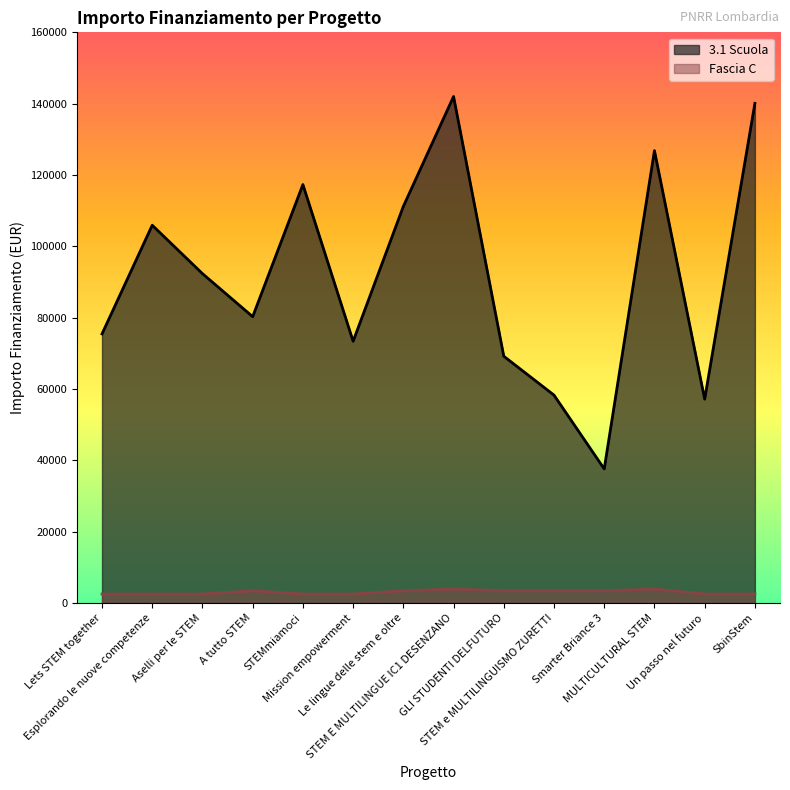

Which series has the largest total across all categories?

3.1 Scuola